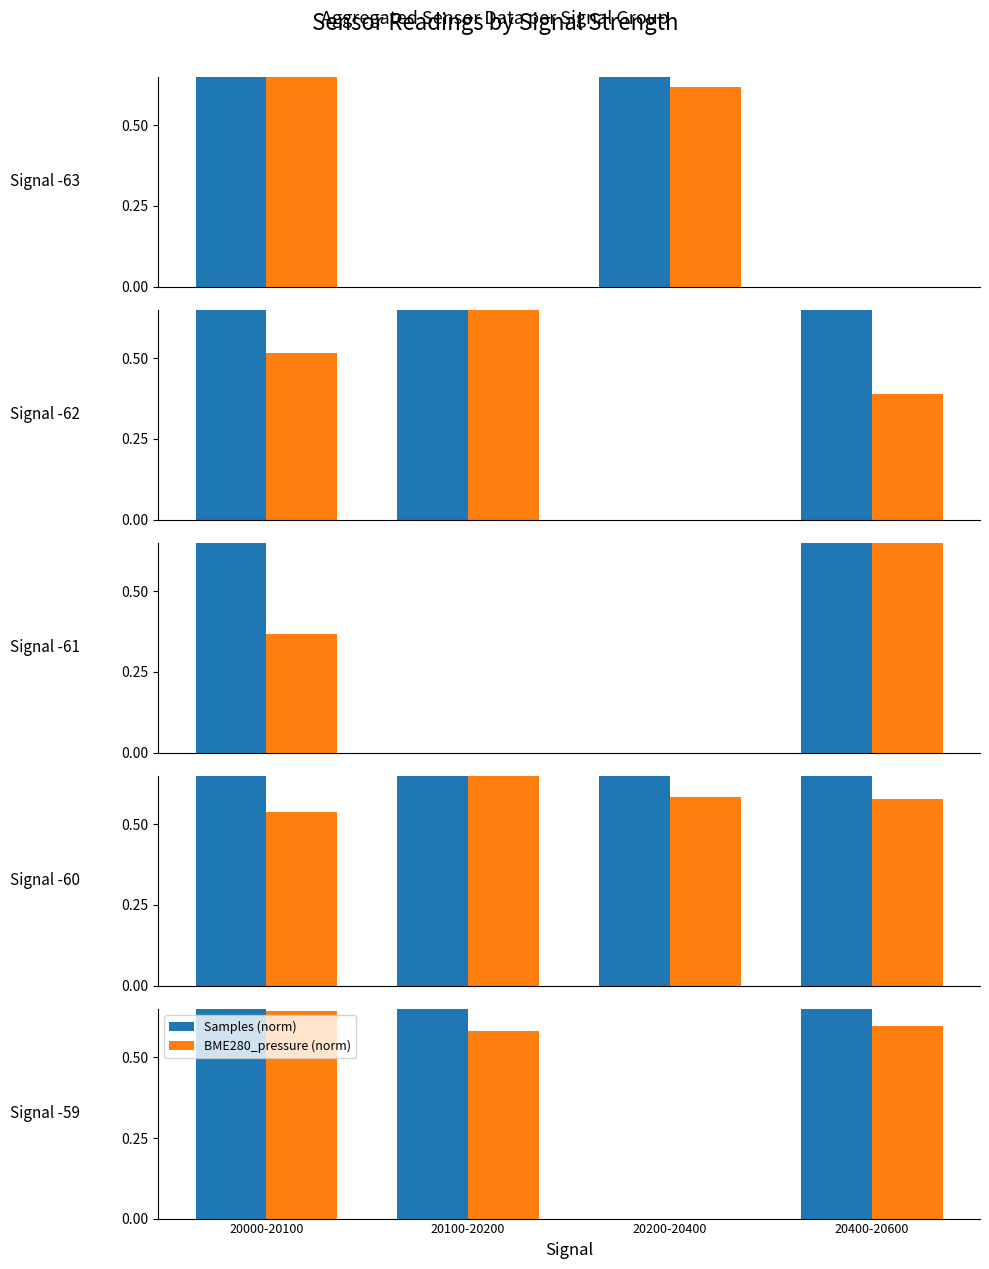

Is it true that BME280_pressure (norm) equals 0.6 at 20000-20100?

True